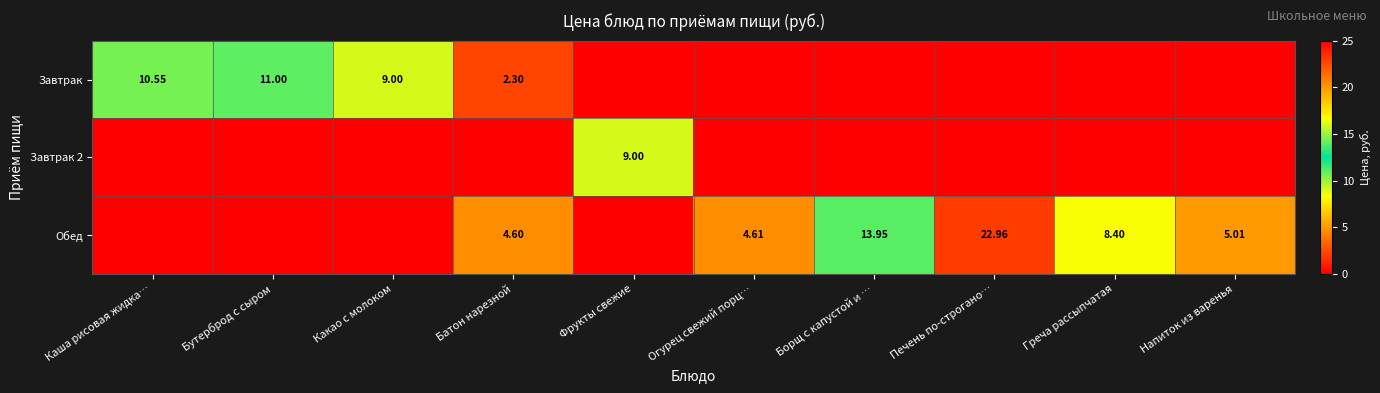

What is the difference between the Обед values at Греча рассыпчатая and Какао с молоком?

8.4